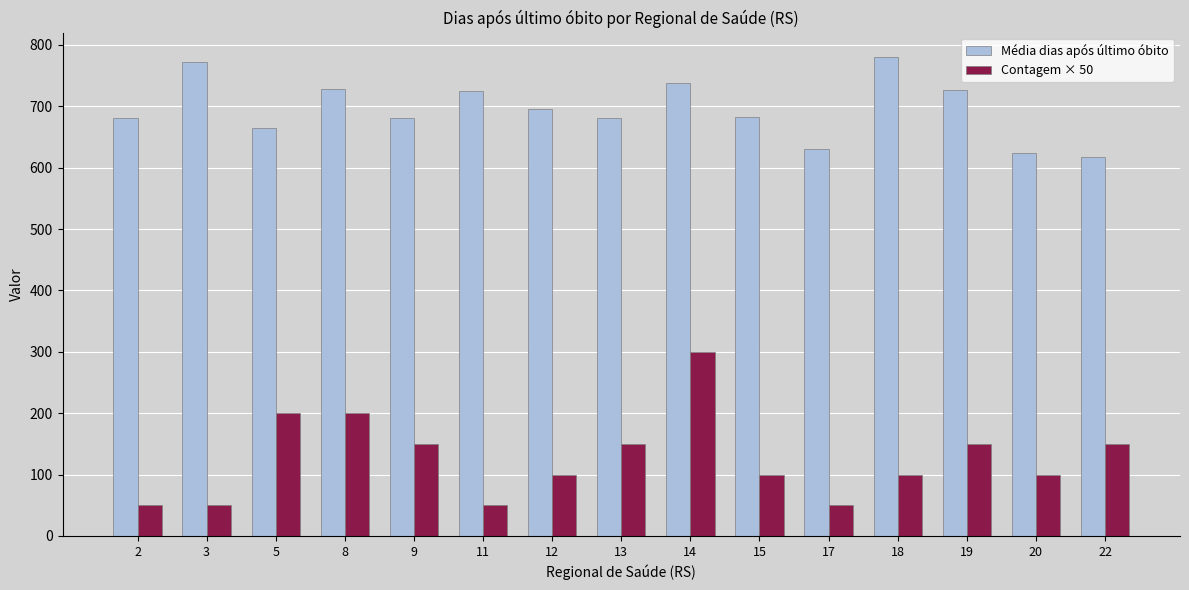

Where does the Contagem × 50 series first go above 100?

5